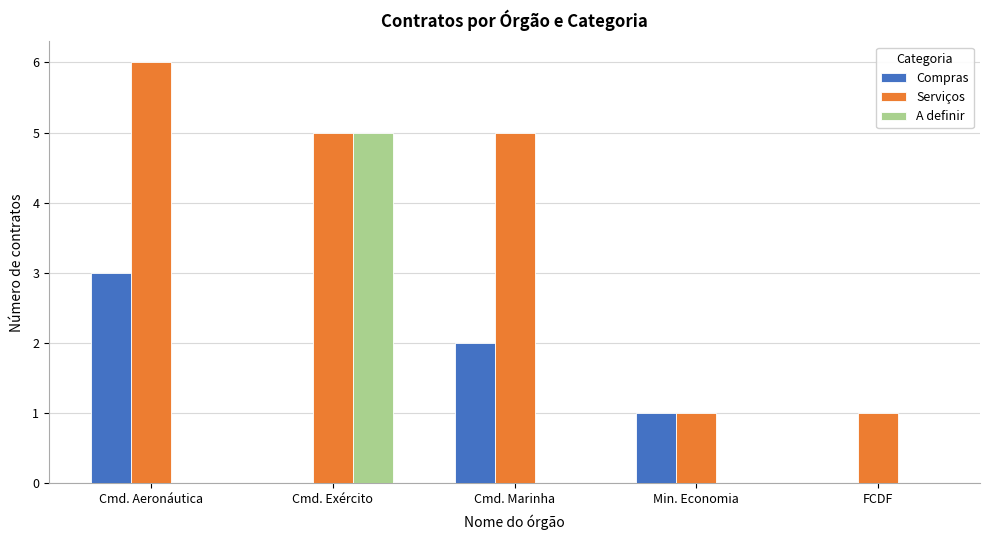

Which series changed the most between Cmd. Exército and FCDF?

A definir